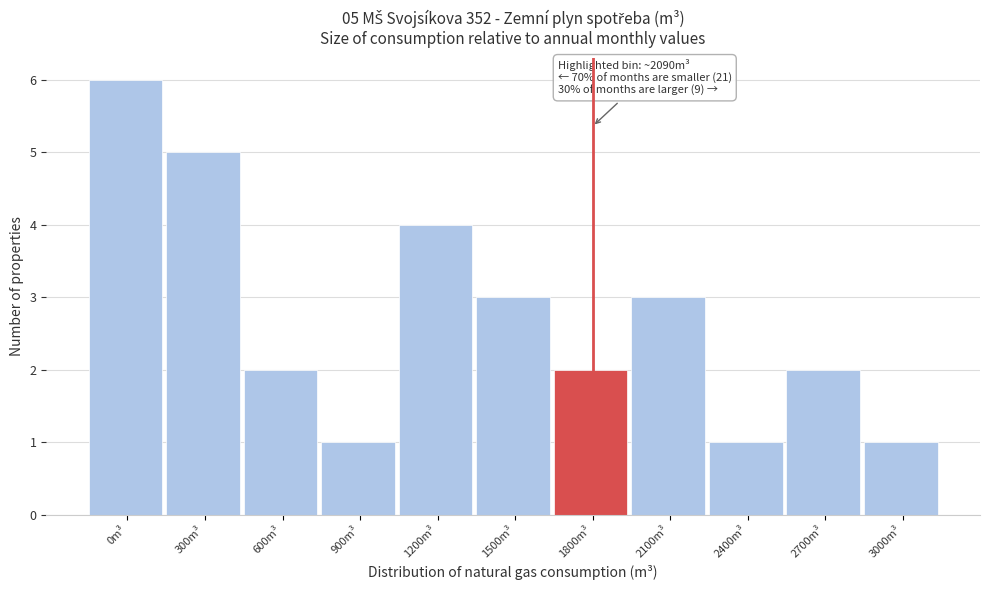

Reading left to right, transcribe all the data shown in this chart.

0m³=6	300m³=5	600m³=2	900m³=1	1200m³=4	1500m³=3	1800m³=2	2100m³=3	2400m³=1	2700m³=2	3000m³=1